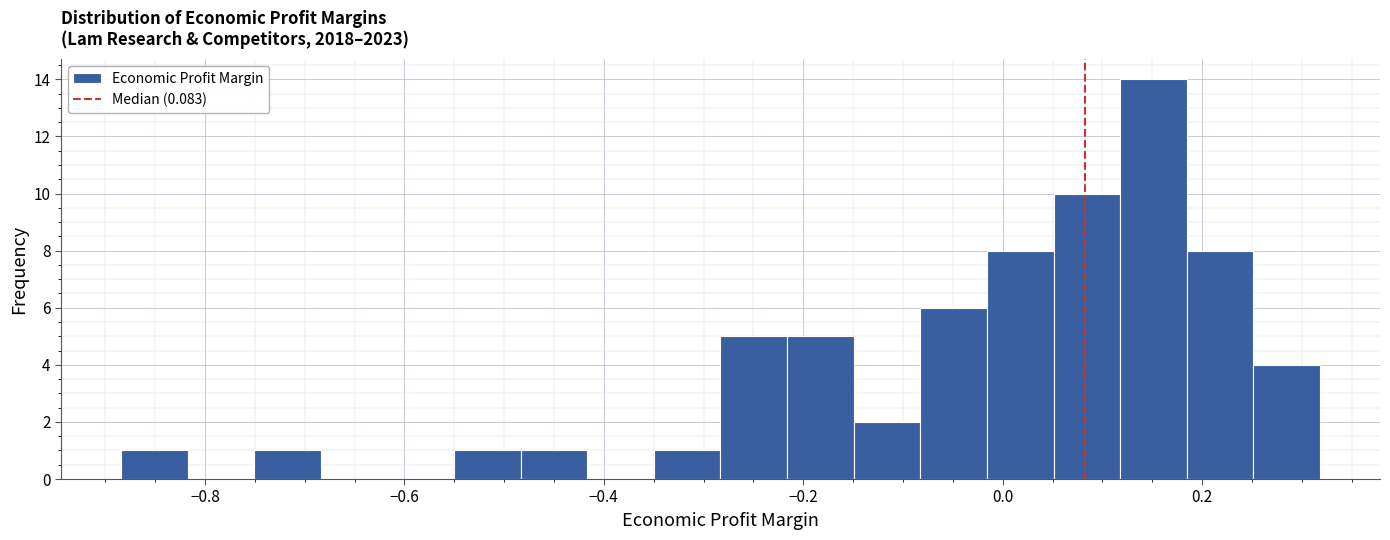

Around what value on the x-axis is the tallest bar? Give the approximate position of its centre, as read against the axis.

0.16